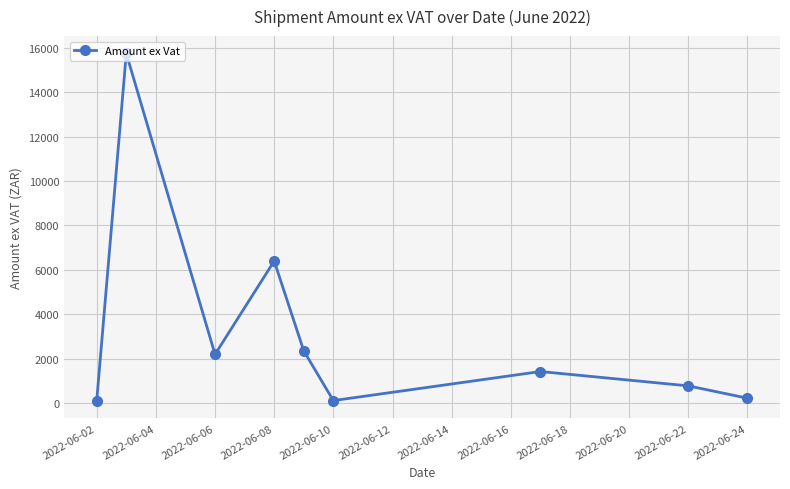

How many interior local peaks (higher than both neighbors) does the data have?

3